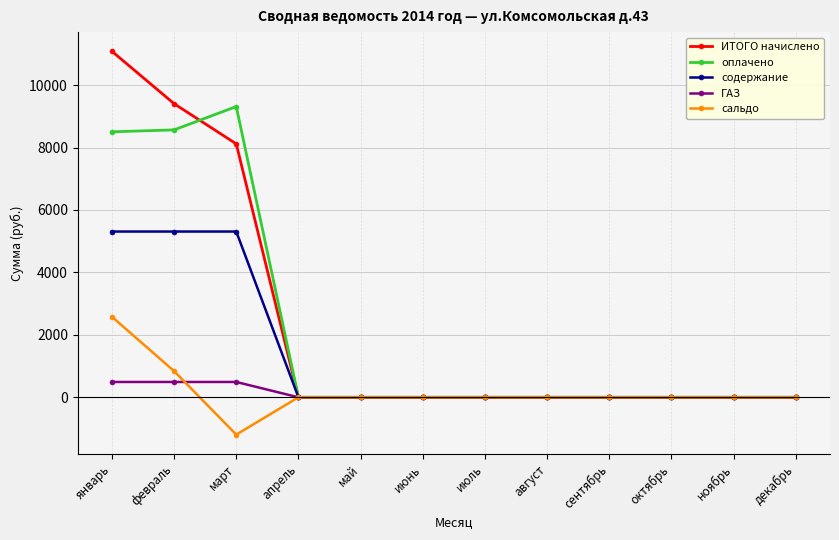

True or false: сальдо and ГАЗ intersect in this chart.

True